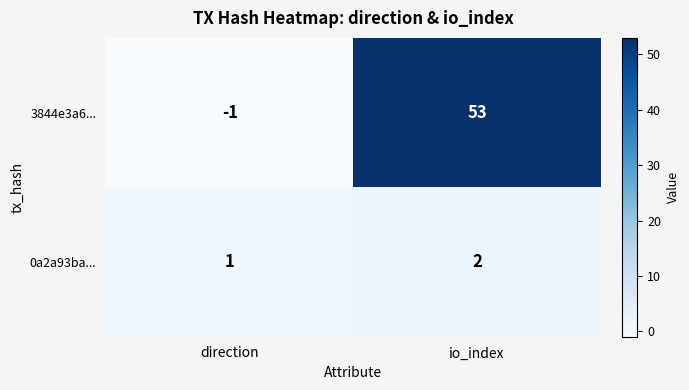

Which category has the highest value across all series?

io_index